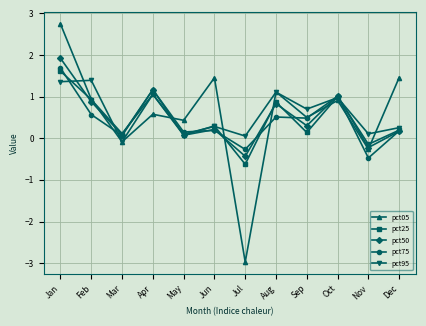

How many lines are shown in the chart?

5